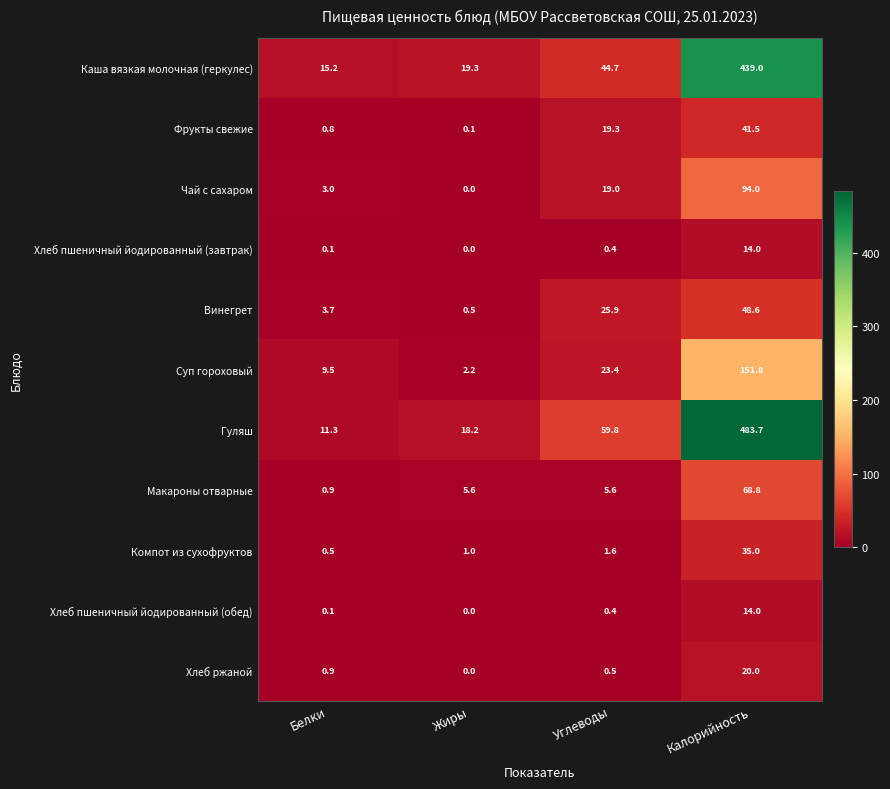

The Компот из сухофруктов series shows 1.0 at Углеводы. True or false?

False